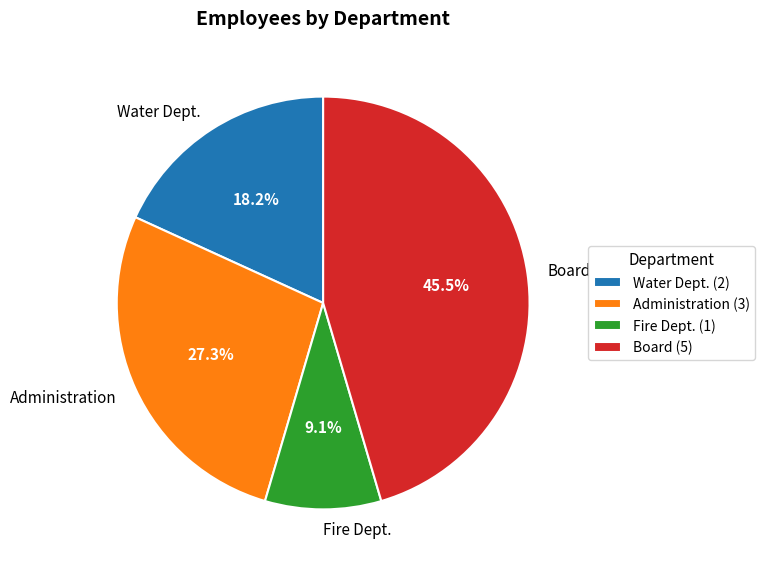

To the nearest percent, what is the difference between the Administration and Fire Dept. slice percentages?

18%